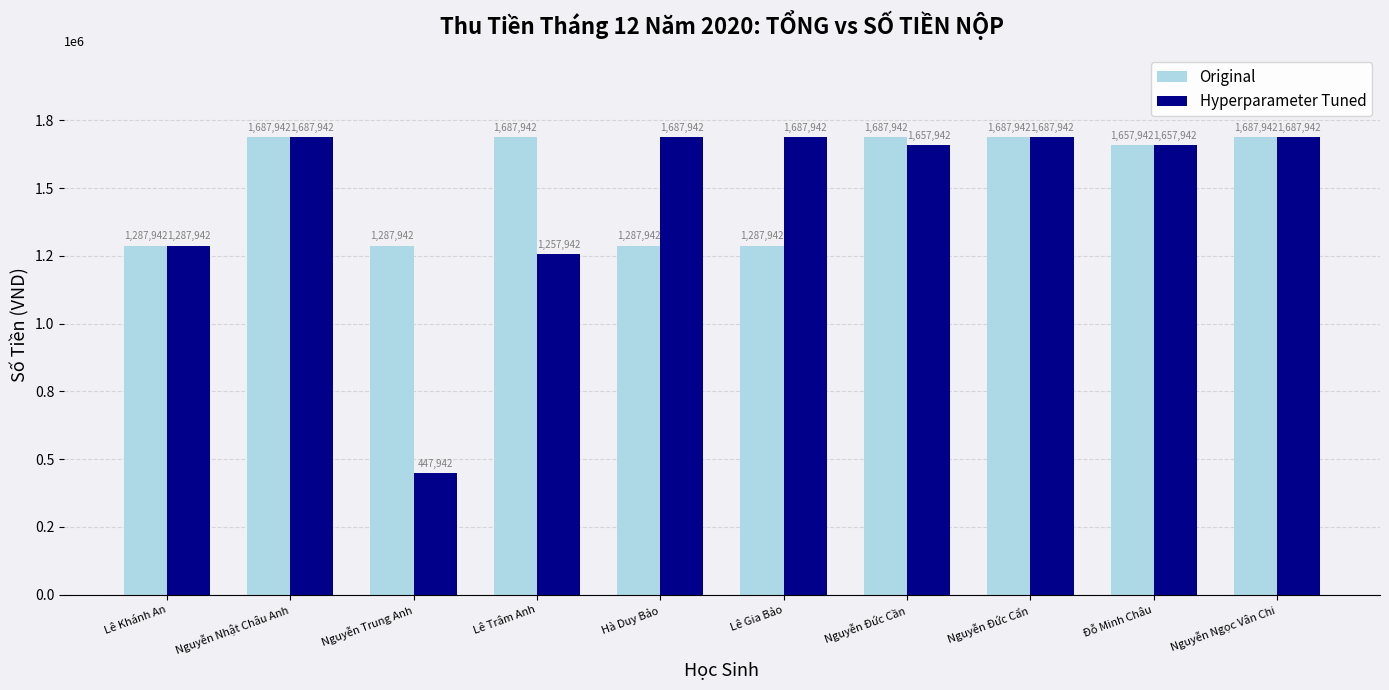

Is it true that Hyperparameter Tuned equals 2933176 at Nguyễn Đức Cẩn?

False